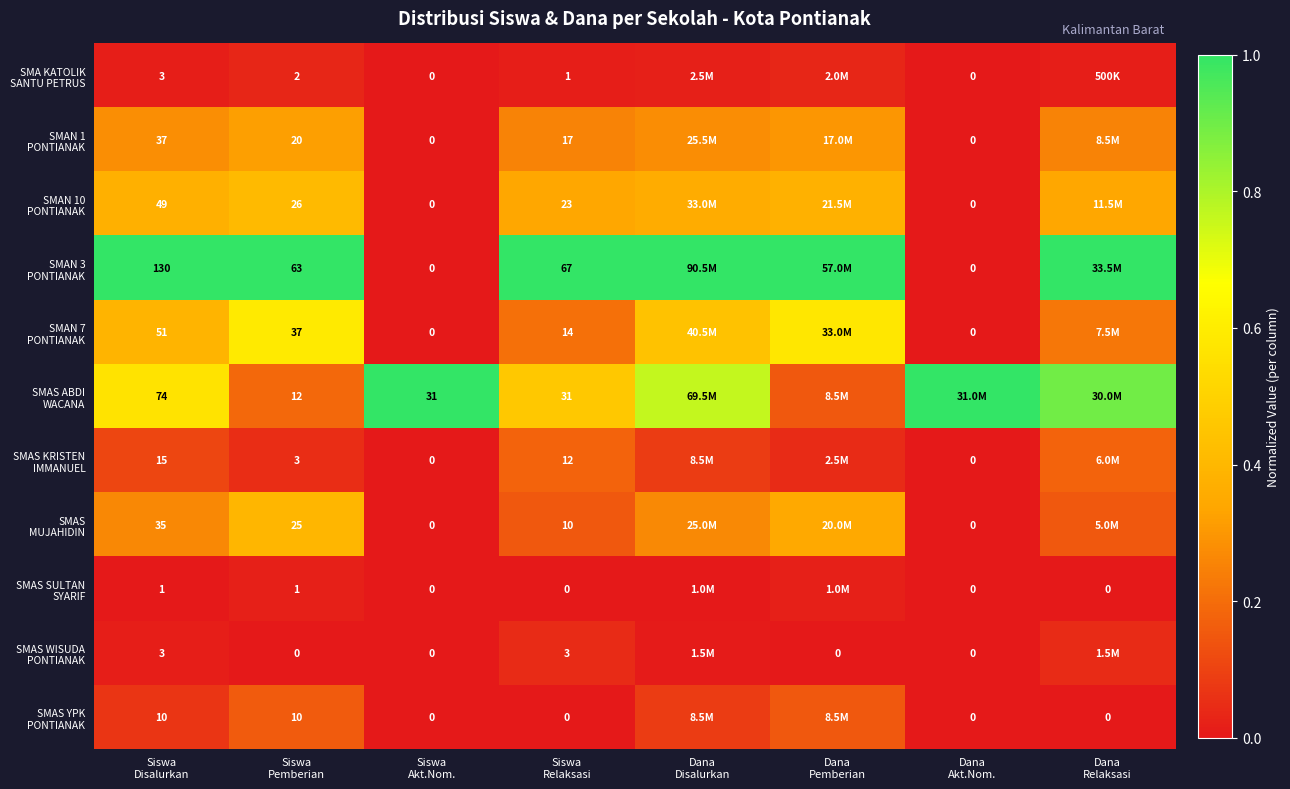

Is it true that SMAS MUJAHIDIN equals 0.0 at Dana Akt.Nom.?

True